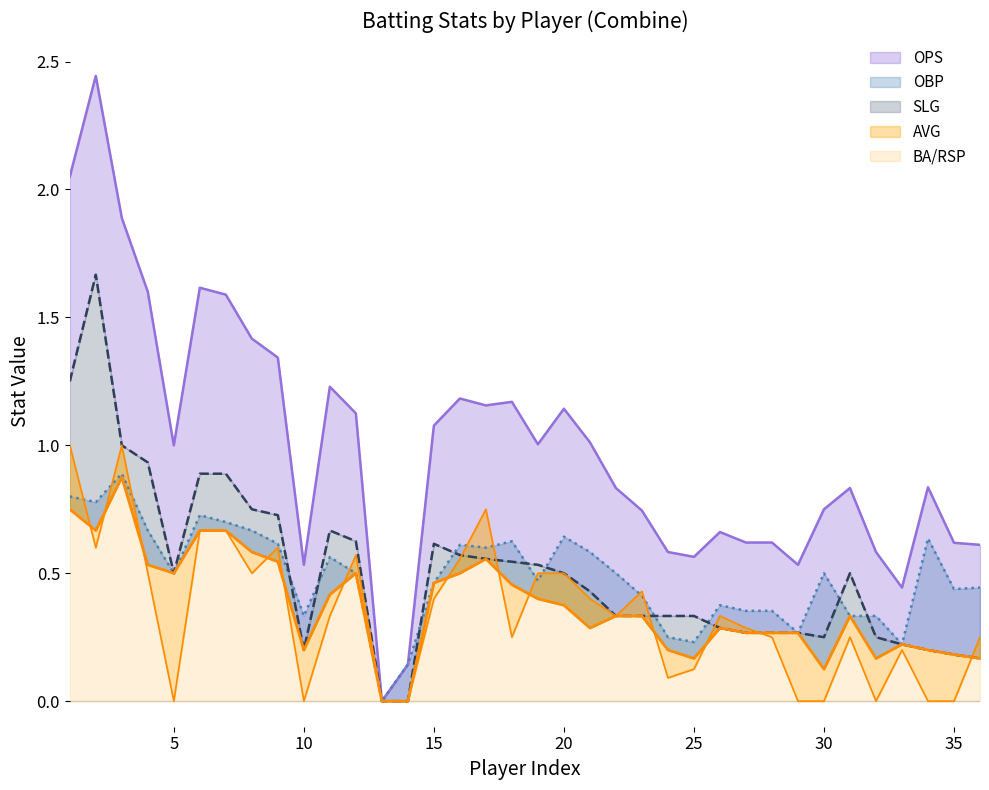

Read the OPS value at 1.

2.0